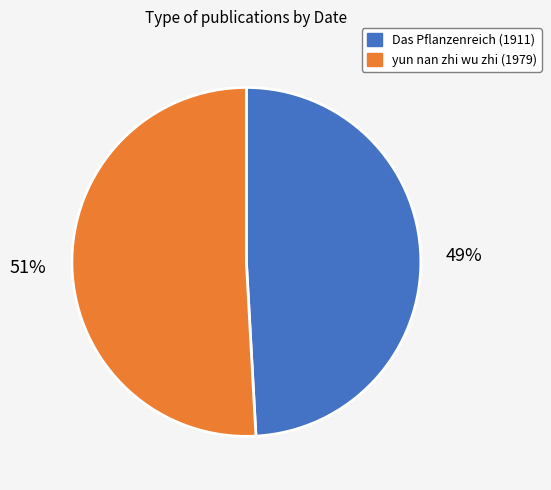

Does any single category account for the majority?

Yes